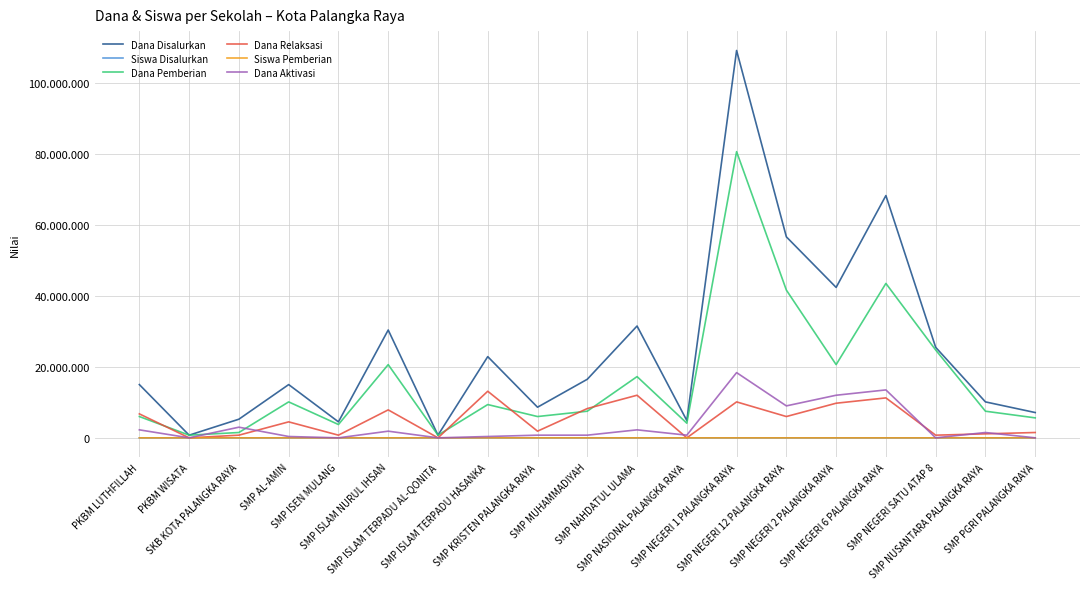

List the labels in order of Siswa Pemberian value, smallest first.

PKBM WISATA, SMP ISLAM TERPADU AL-QONITA, SKB KOTA PALANGKA RAYA, SMP ISEN MULANG, SMP NASIONAL PALANGKA RAYA, PKBM LUTHFILLAH, SMP PGRI PALANGKA RAYA, SMP KRISTEN PALANGKA RAYA, SMP NUSANTARA PALANGKA RAYA, SMP MUHAMMADIYAH, SMP AL-AMIN, SMP ISLAM TERPADU HASANKA, SMP NAHDATUL ULAMA, SMP NEGERI 2 PALANGKA RAYA, SMP ISLAM NURUL IHSAN, SMP NEGERI SATU ATAP 8, SMP NEGERI 6 PALANGKA RAYA, SMP NEGERI 12 PALANGKA RAYA, SMP NEGERI 1 PALANGKA RAYA